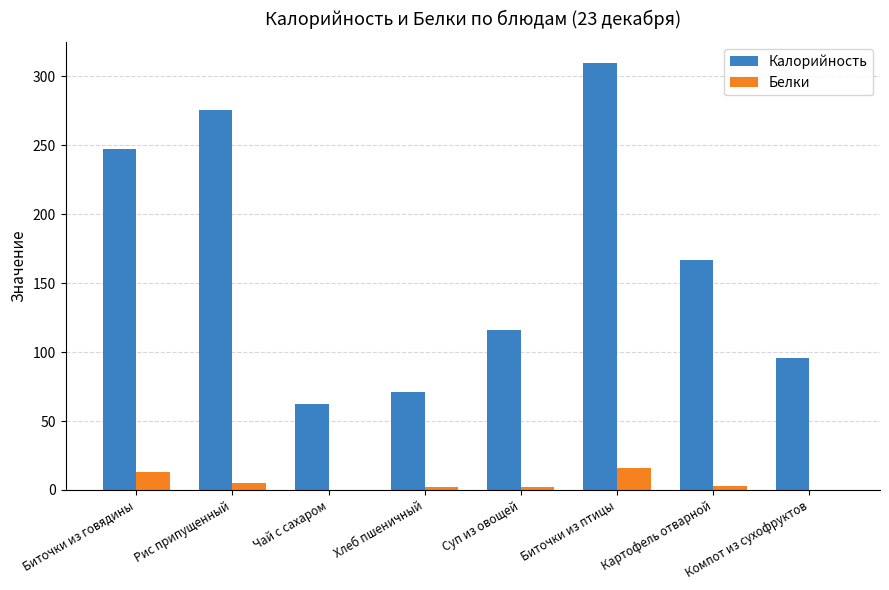

Is the value of Белки at Компот из сухофруктов greater than the value of Калорийность at Биточки из говядины?

No